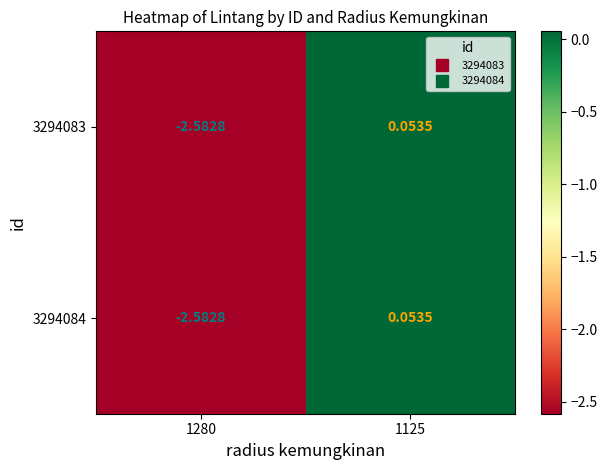

Rank the series at 1280 from lowest to highest value.

3294083, 3294084